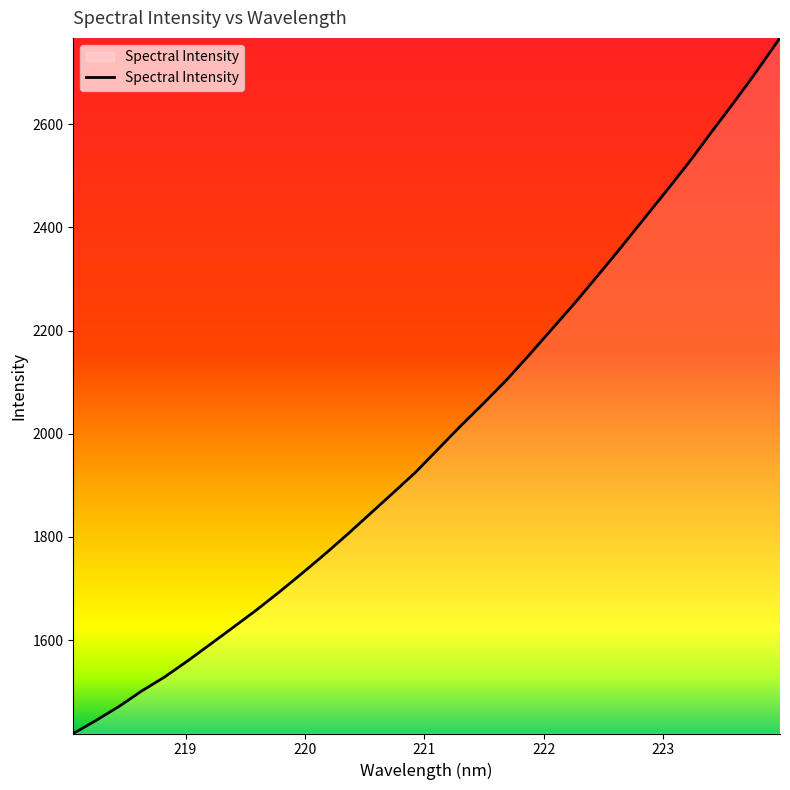

What is the difference between the maximum and minimum values?

1348.9